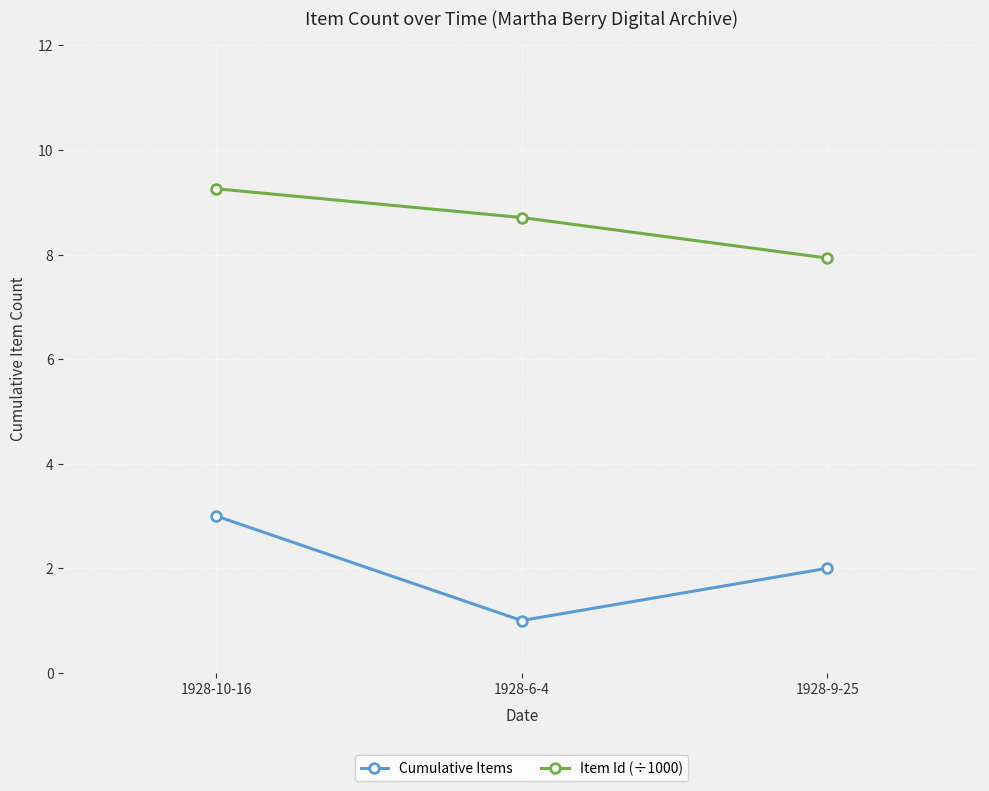

What is the difference between the highest and lowest values at 1928-6-4?

7.7